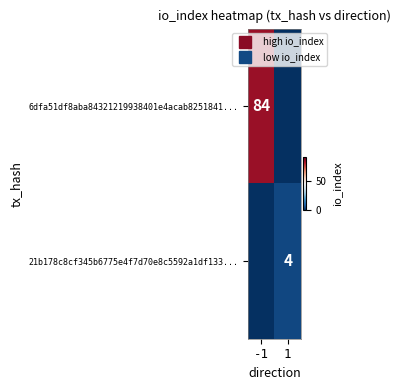

What is the spread (max minus min) of values at 1?

4